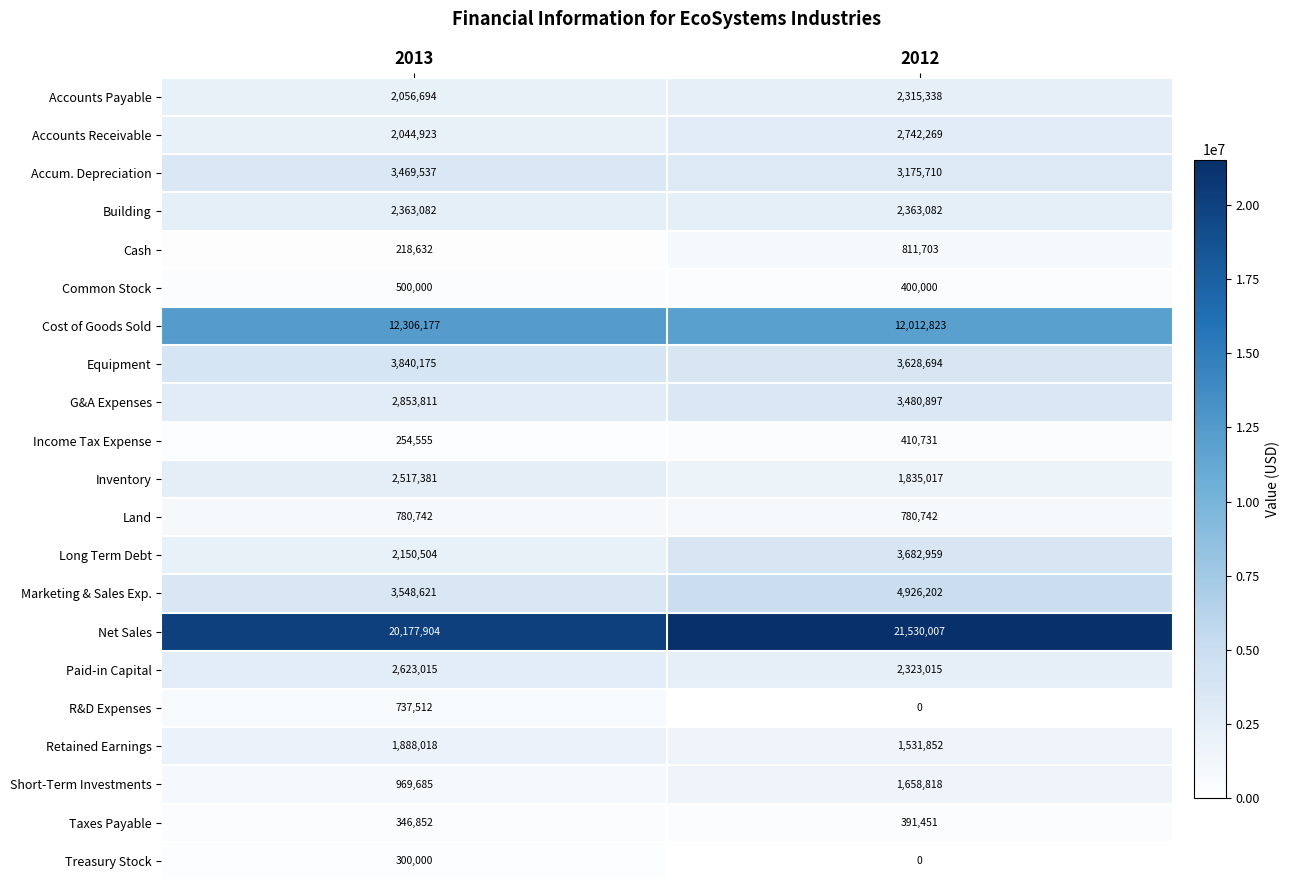

At which category is the sum across all series the highest?

2012